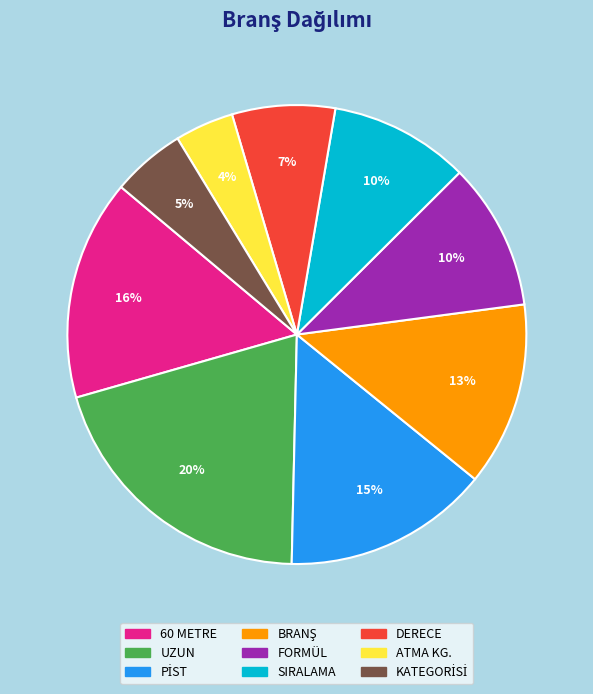

Between SIRALAMA and UZUN, which is larger?

UZUN